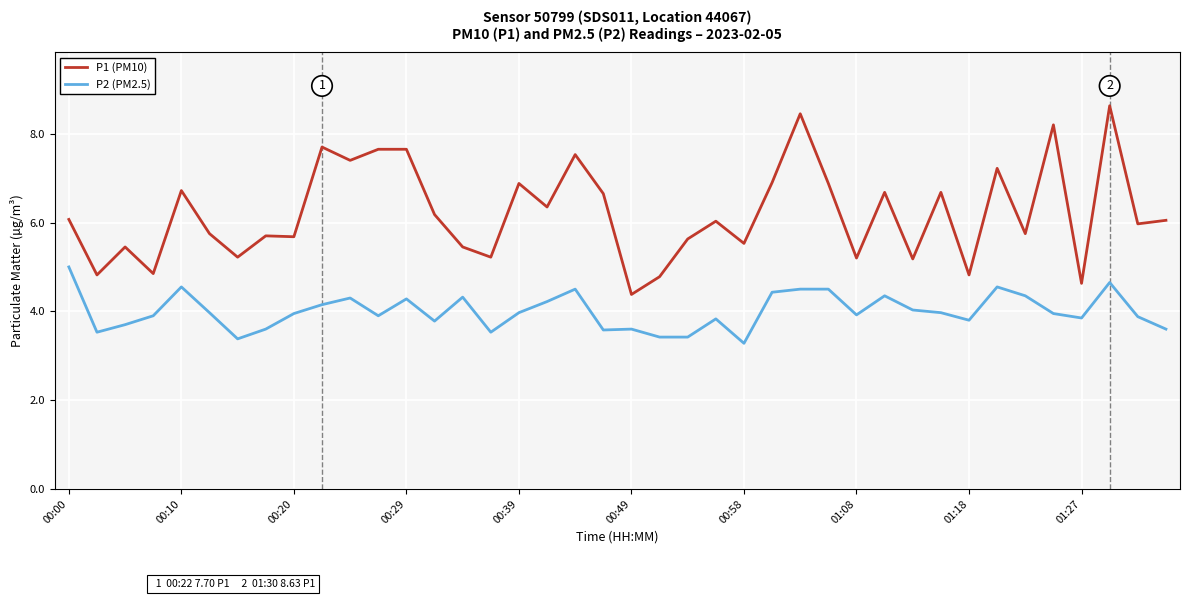

True or false: P1 (PM10) has more than 2 interior local peaks.

True